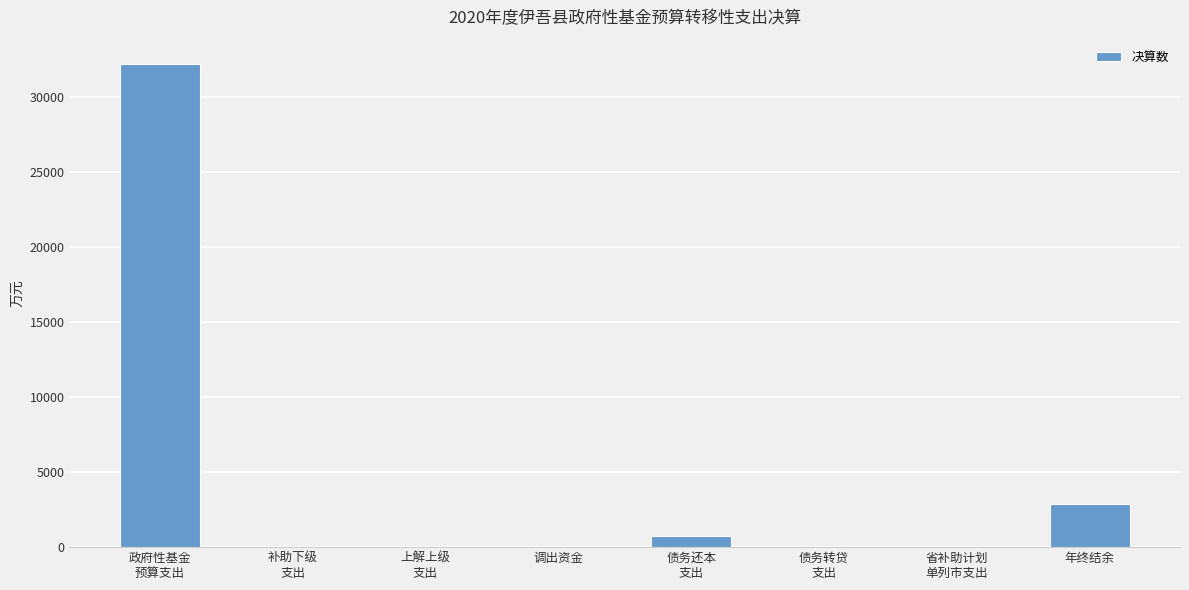

What is the average value?

4478